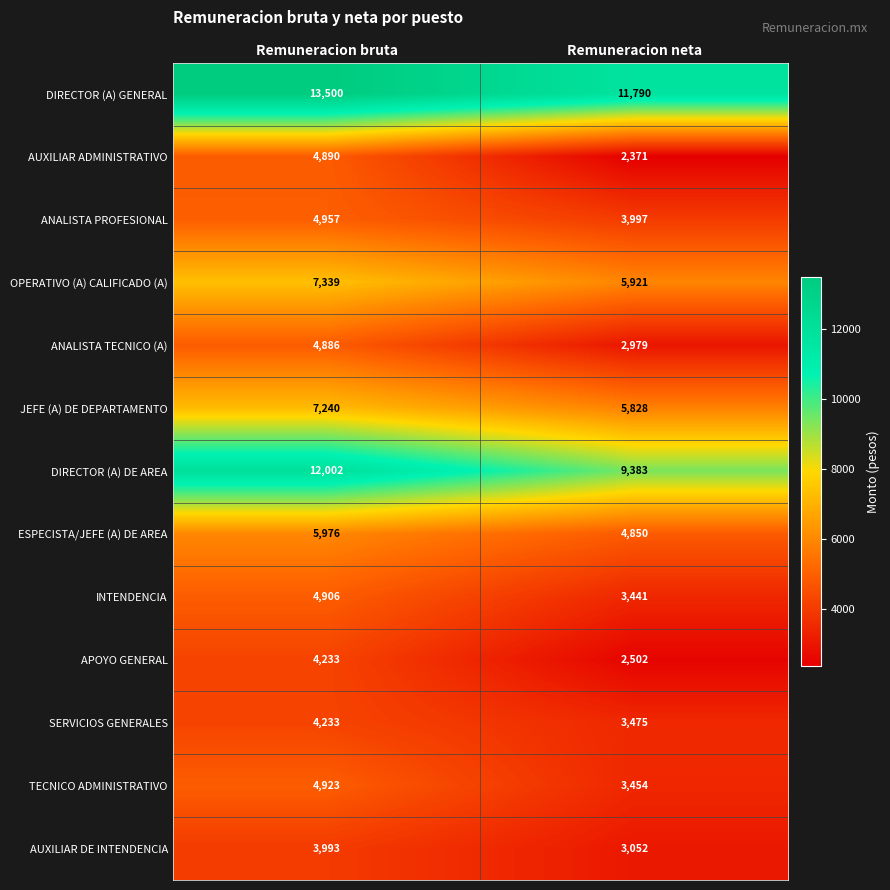

Reading left to right, transcribe all the data shown in this chart.

DIRECTOR (A) GENERAL: 13500	11790
AUXILIAR ADMINISTRATIVO: 4890	2371
ANALISTA PROFESIONAL: 4957	3997
OPERATIVO (A) CALIFICADO (A): 7339	5921
ANALISTA TECNICO (A): 4886	2979
JEFE (A) DE DEPARTAMENTO: 7240	5828
DIRECTOR (A) DE AREA: 12002	9383
ESPECISTA/JEFE (A) DE AREA: 5976	4850
INTENDENCIA: 4906	3441
APOYO GENERAL: 4233	2502
SERVICIOS GENERALES: 4233	3475
TECNICO ADMINISTRATIVO: 4923	3454
AUXILIAR DE INTENDENCIA: 3993	3052